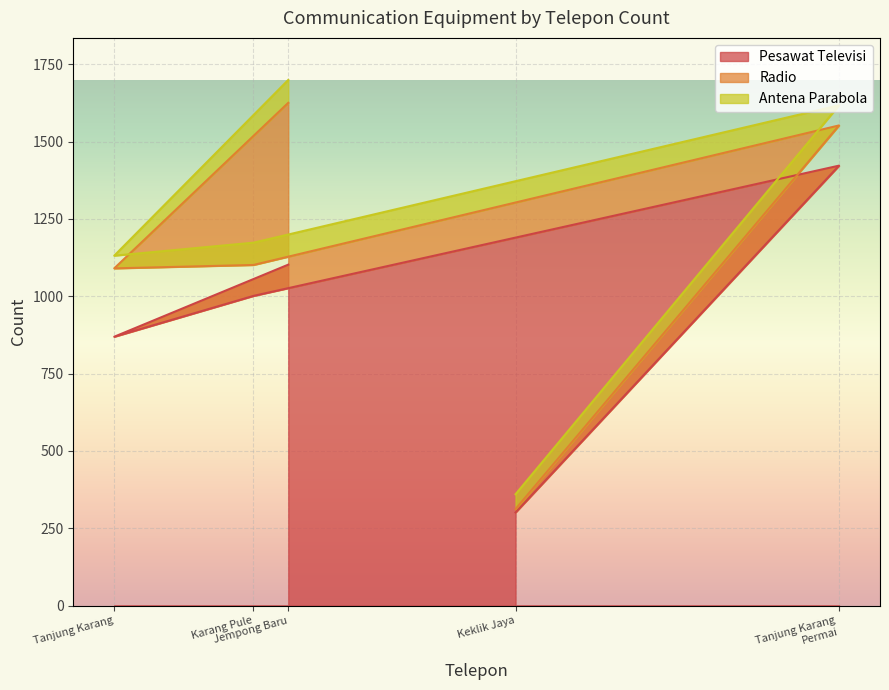

What is the maximum value for Pesawat Televisi?

1422